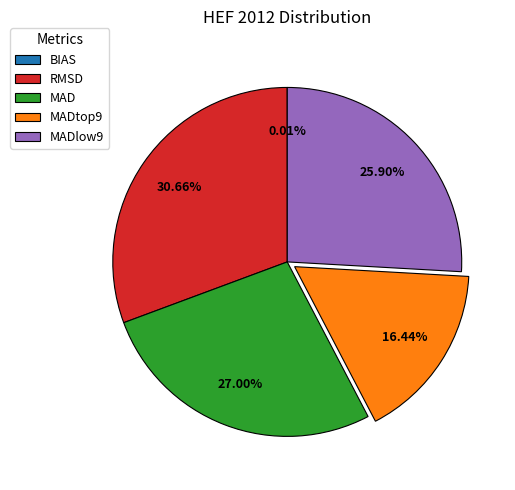

To the nearest percent, what percentage of the pie is MADlow9?

26%